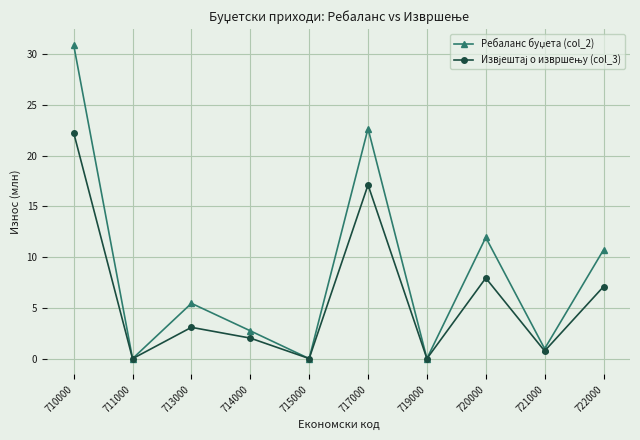

Which category has the highest value across all series?

710000